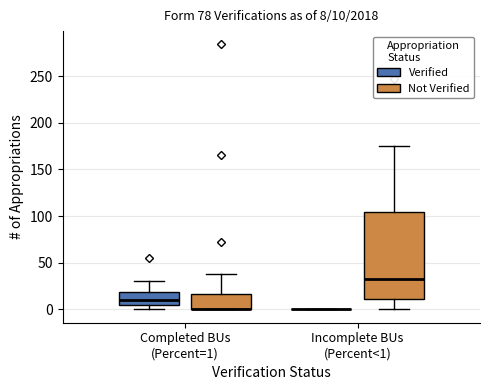

Comparing the boxes themselves (not the whiskers), which one is the tallest?

Incomplete BUs (Percent<1) (Not Verified)